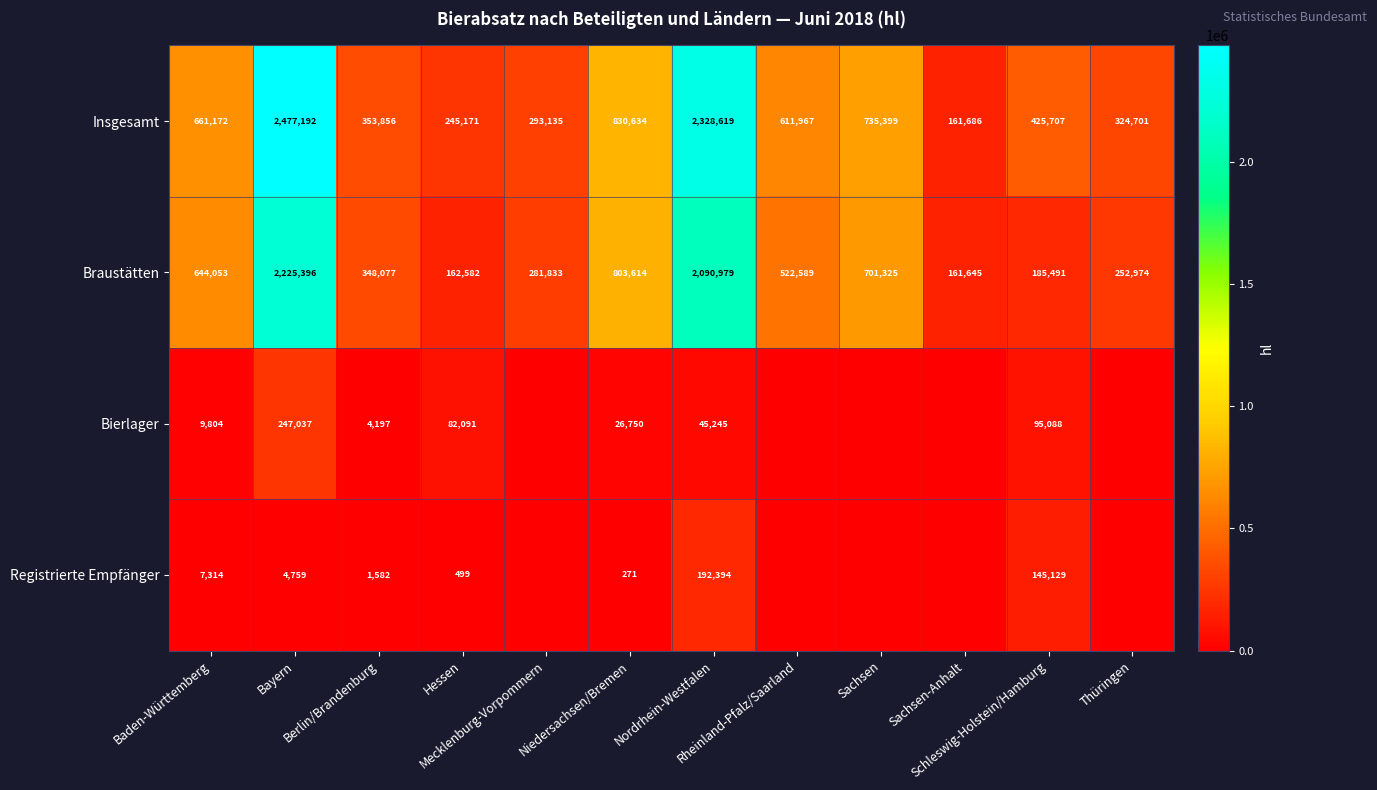

What is the minimum value for Insgesamt?

161686